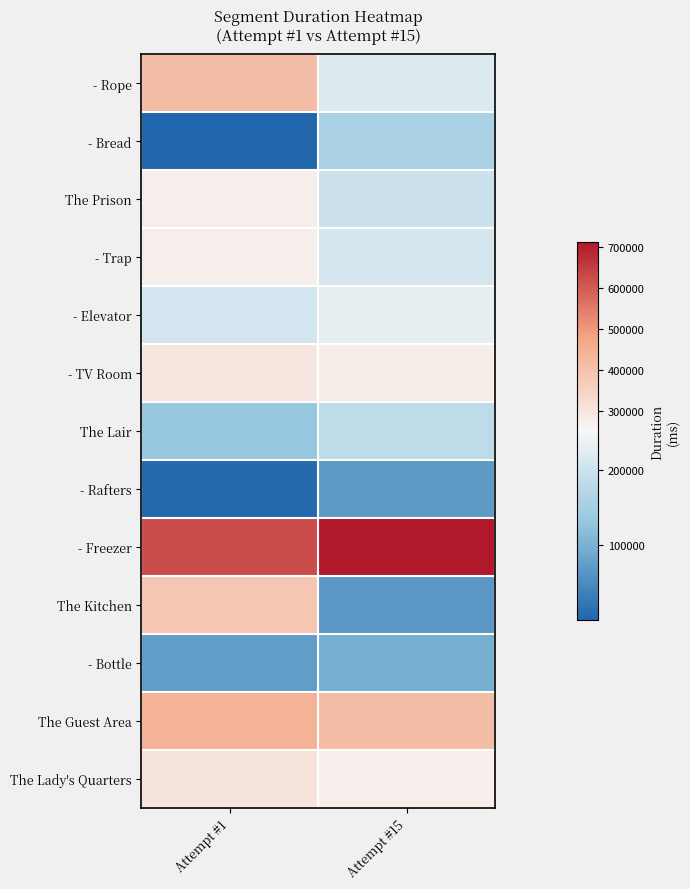

At Attempt #1, list the series in order from largest to smallest.

- Freezer, The Guest Area, - Rope, The Kitchen, The Lady's Quarters, - TV Room, The Prison, - Trap, - Elevator, The Lair, - Bottle, - Rafters, - Bread